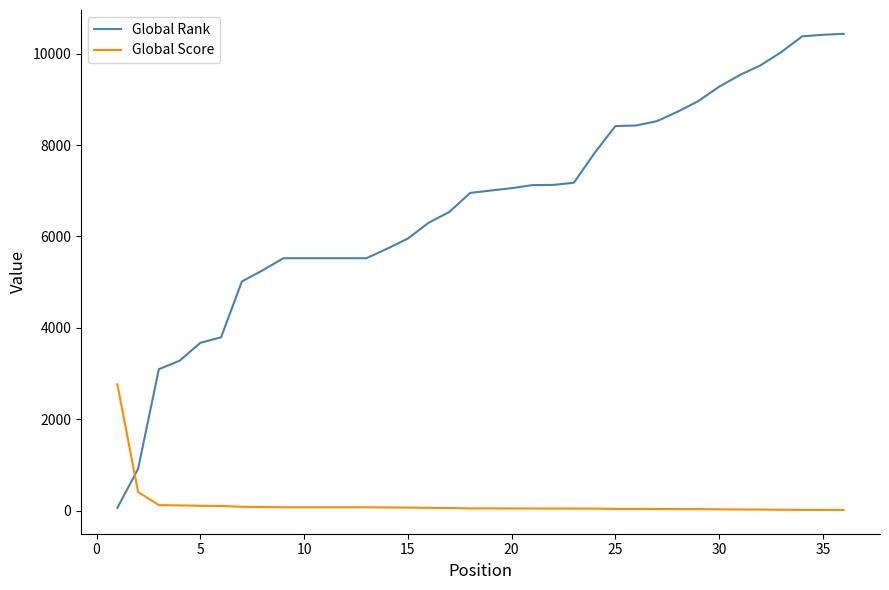

How many lines are shown in the chart?

2